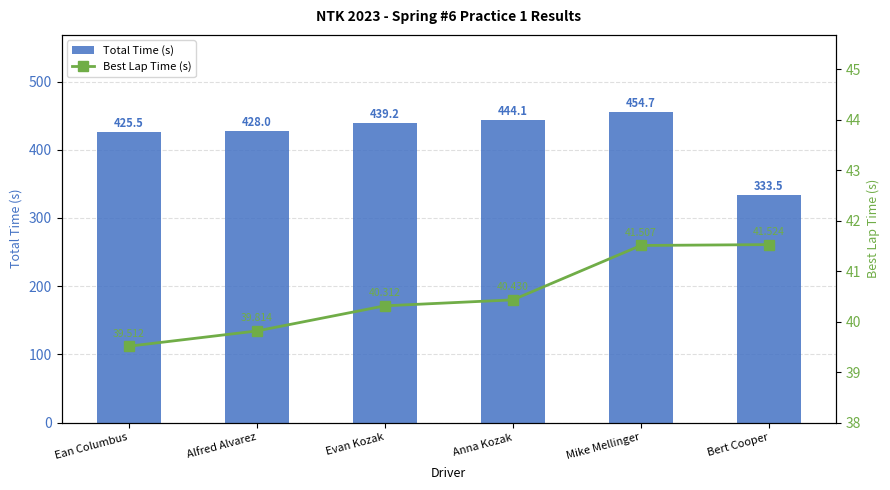

Reading left to right, transcribe all the data shown in this chart.

Total Time (s): Ean Columbus=425.5	Alfred Alvarez=428.0	Evan Kozak=439.2	Anna Kozak=444.1	Mike Mellinger=454.7	Bert Cooper=333.5
Best Lap Time (s): Ean Columbus=39.5	Alfred Alvarez=39.8	Evan Kozak=40.3	Anna Kozak=40.4	Mike Mellinger=41.5	Bert Cooper=41.5